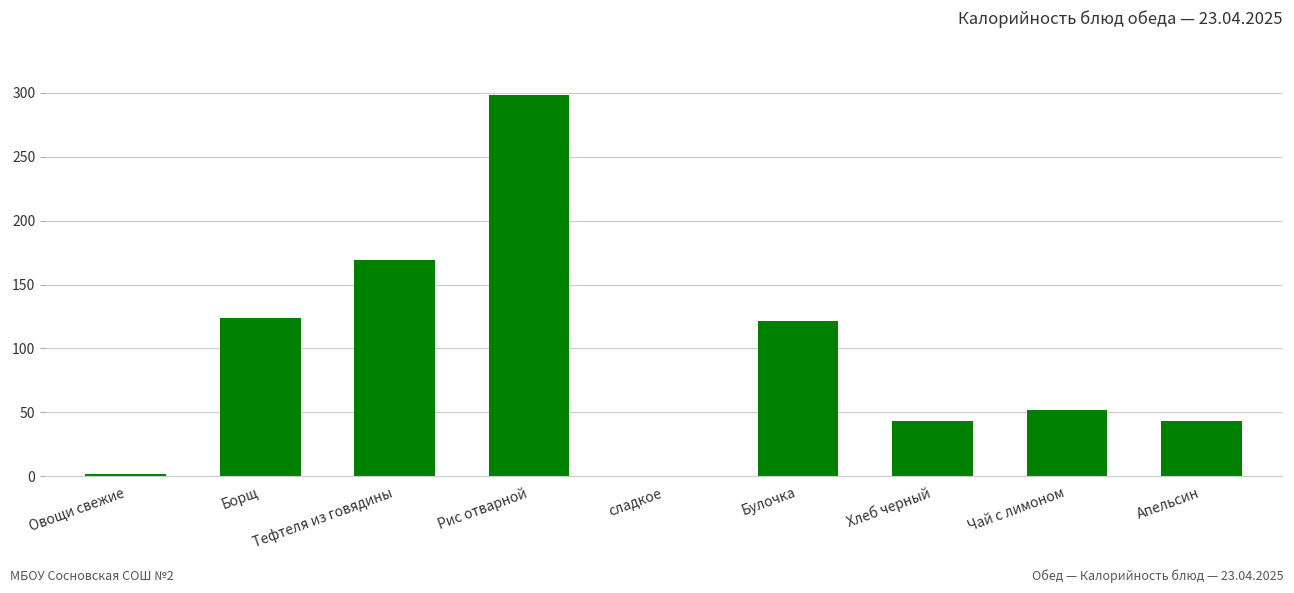

How many series are shown in this chart?

1